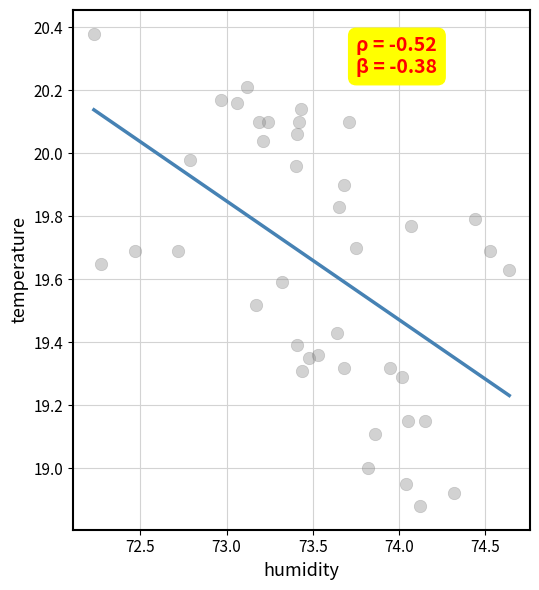

What is the range of X values (max minus min)?

2.4